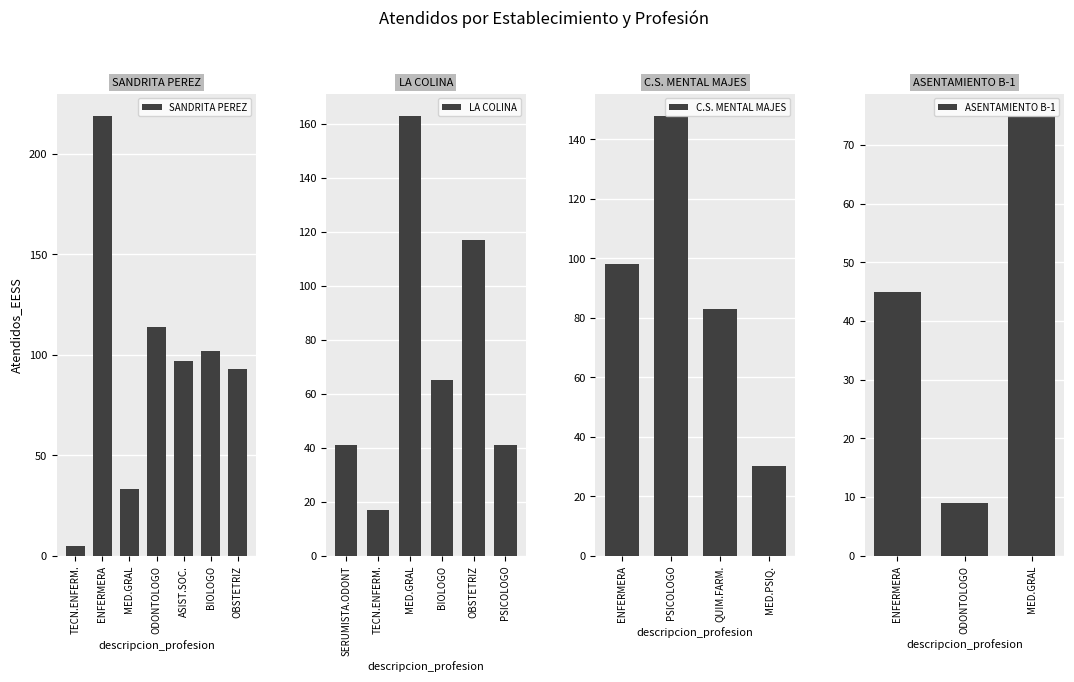

What is the minimum value for SANDRITA PEREZ?

5